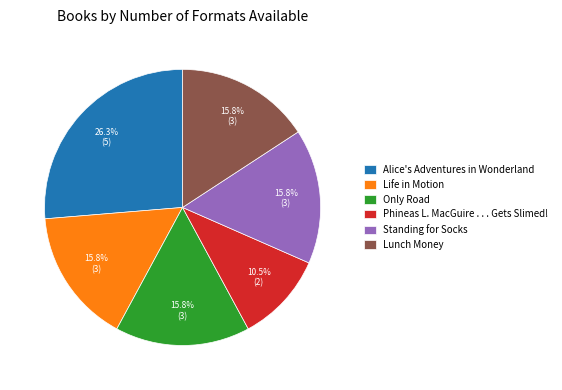

Which slice is the largest?

Alice's Adventures in Wonderland